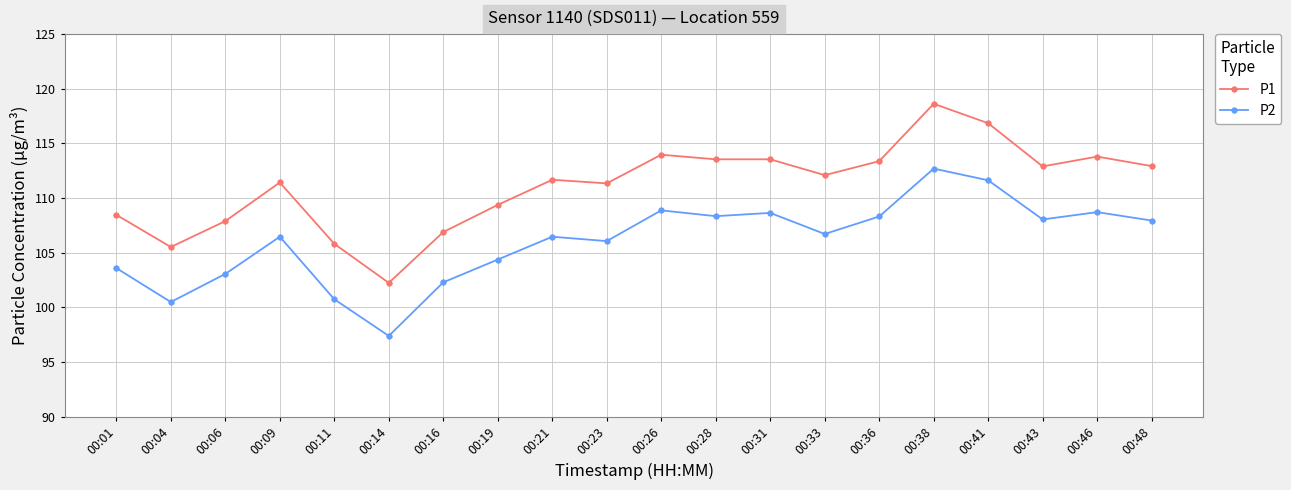

How many data points does each series have?

20